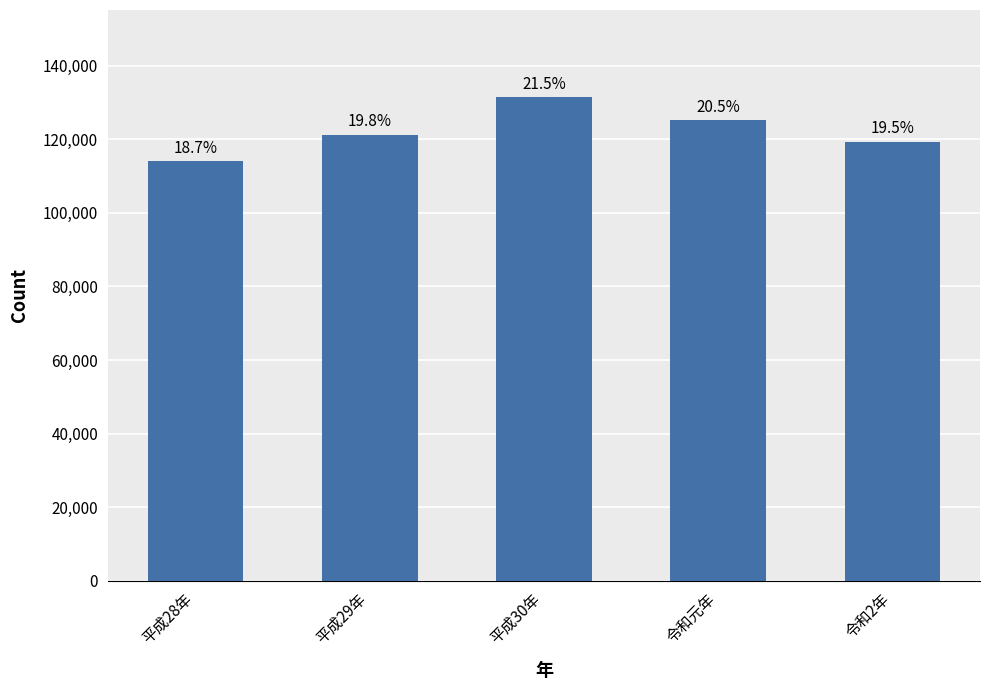

List the labels in order of value, largest first.

平成30年, 令和元年, 平成29年, 令和2年, 平成28年